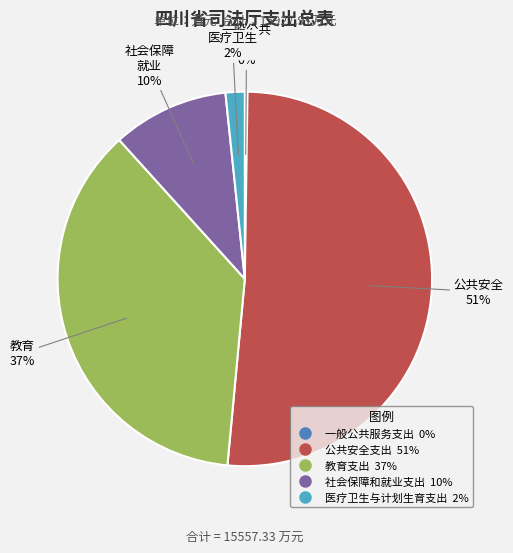

What percentage is the 公共安全支出 slice, to the nearest percent?

51%